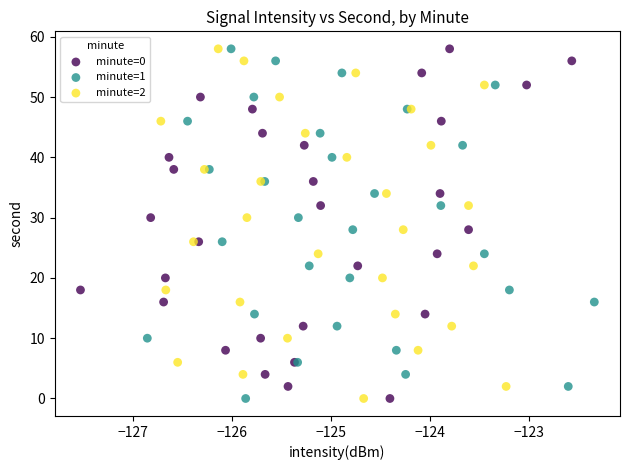

What are all the series names shown in the legend?

minute=0, minute=1, minute=2